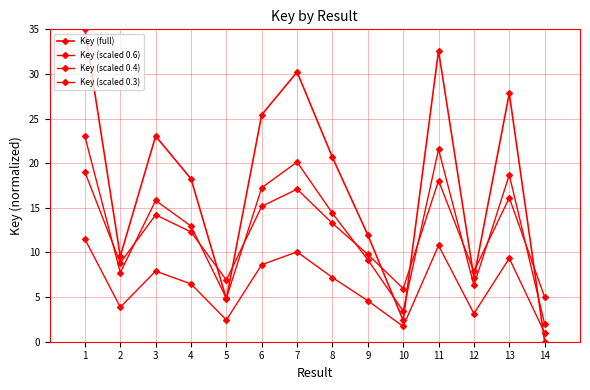

How many lines are shown in the chart?

4